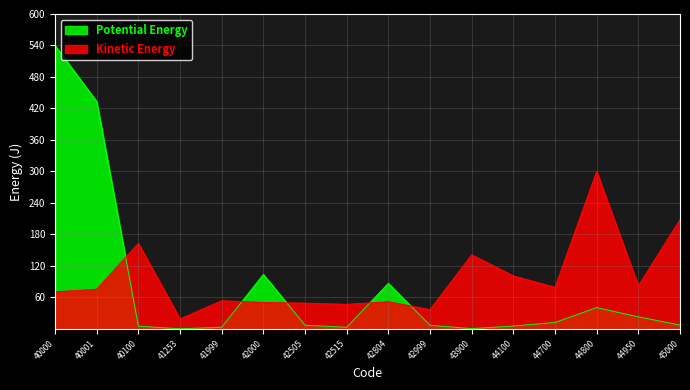

Does the chart have visible grid lines?

Yes